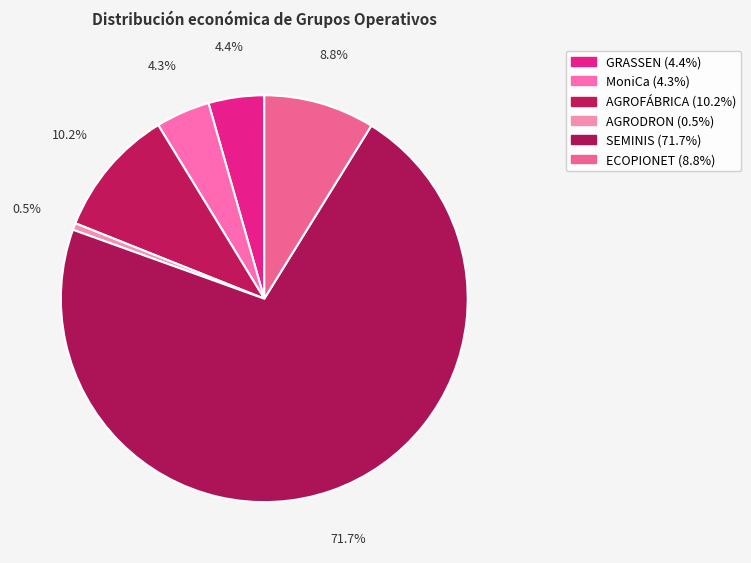

To the nearest percent, what is the average slice percentage?

17%